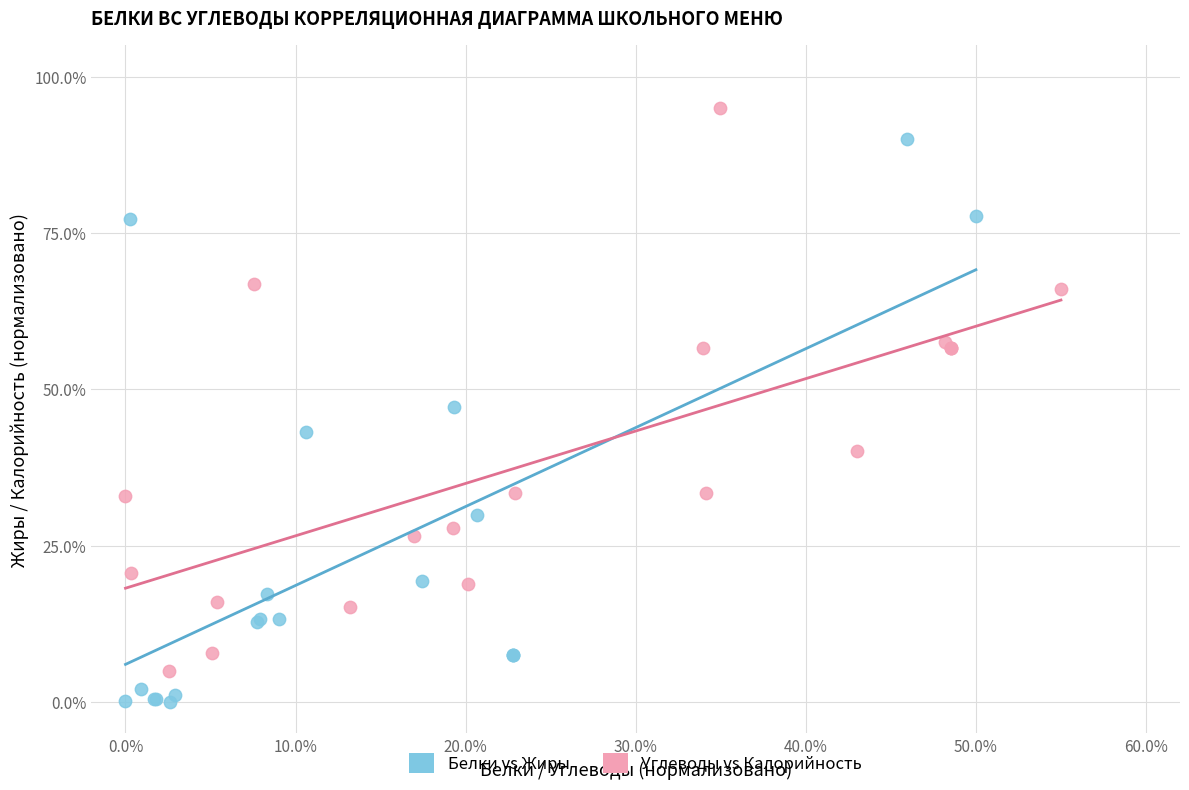

Which series contains the highest Y value?

Углеводы vs Калорийность